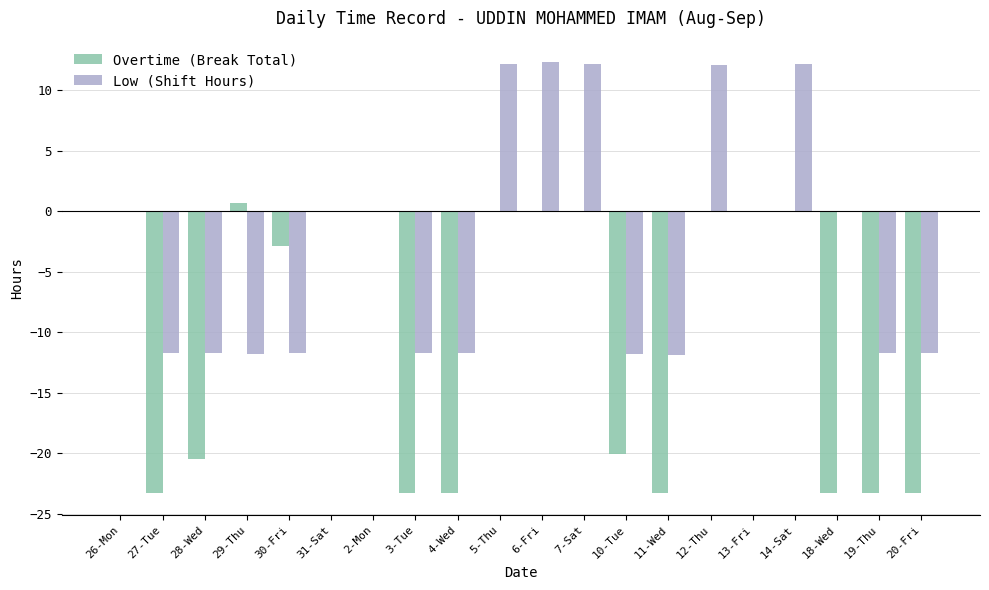

Between 30-Fri and 11-Wed, which series saw the biggest shift?

Overtime (Break Total)